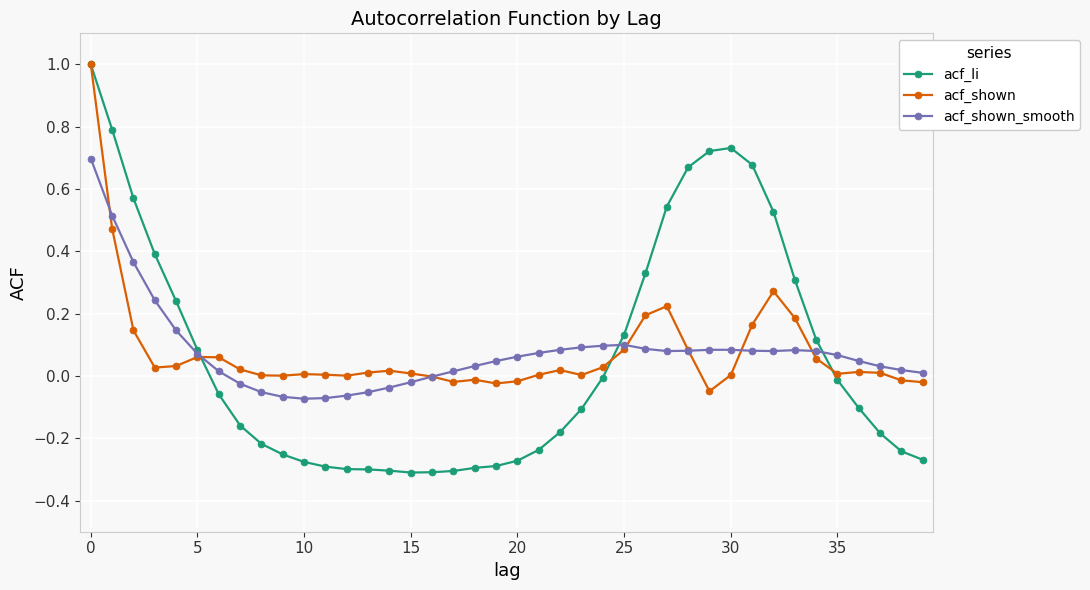

What is the difference between the maximum and minimum values in the acf_shown_smooth series?

0.8